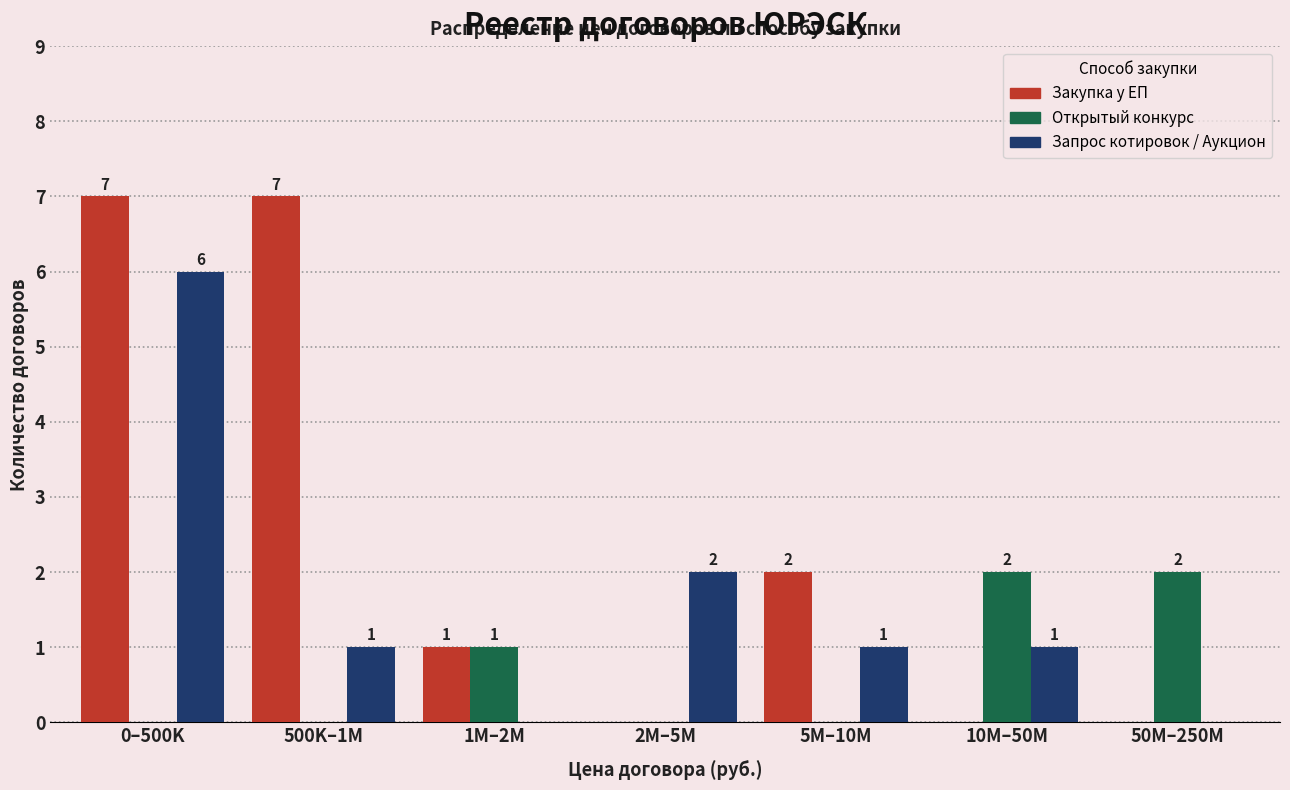

Reading left to right, list all the values displayed in this chart.

Закупка у ЕП: 0–500K=7	500K–1M=7	1M–2M=1	2M–5M=0	5M–10M=2	10M–50M=0	50M–250M=0
Открытый конкурс: 0–500K=0	500K–1M=0	1M–2M=1	2M–5M=0	5M–10M=0	10M–50M=2	50M–250M=2
Запрос котировок / Аукцион: 0–500K=6	500K–1M=1	1M–2M=0	2M–5M=2	5M–10M=1	10M–50M=1	50M–250M=0